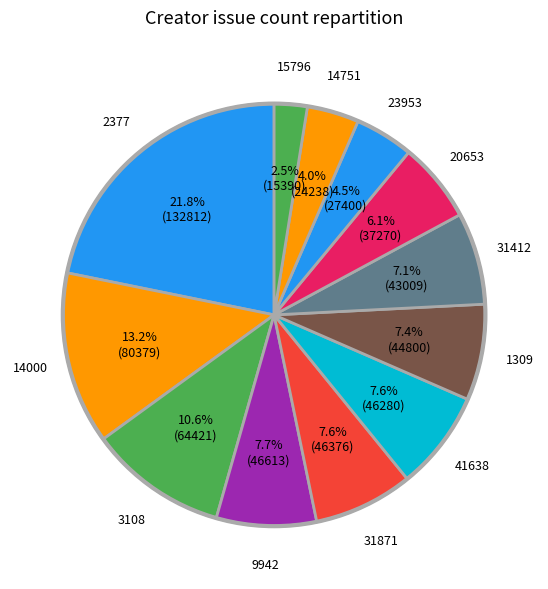

How many segments does this pie chart have?

12